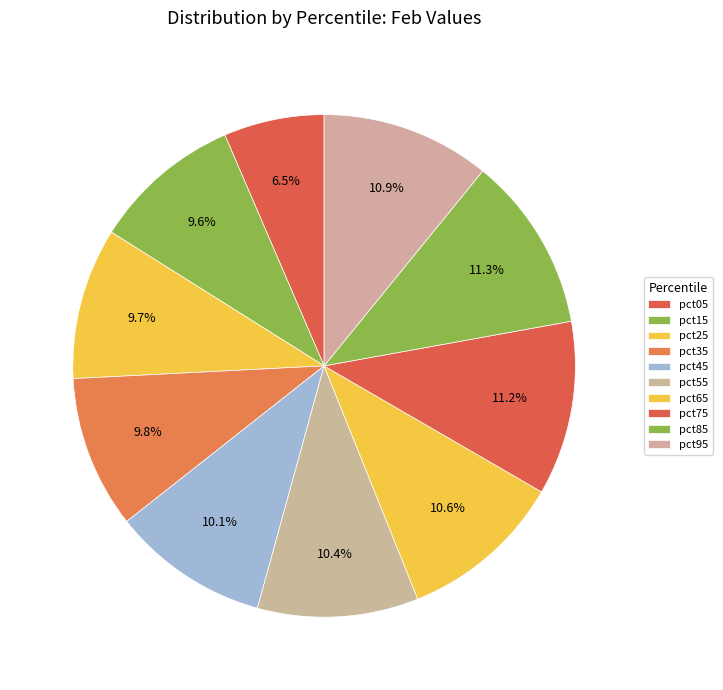

To the nearest percent, what is the combined percentage of pct65 and pct95?

21%